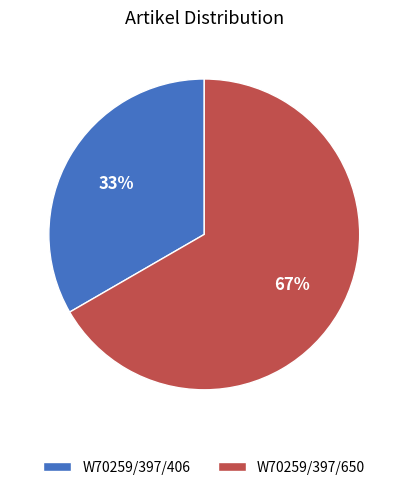

Approximately how many times larger is the value at W70259/397/650 compared to W70259/397/406?

2.0